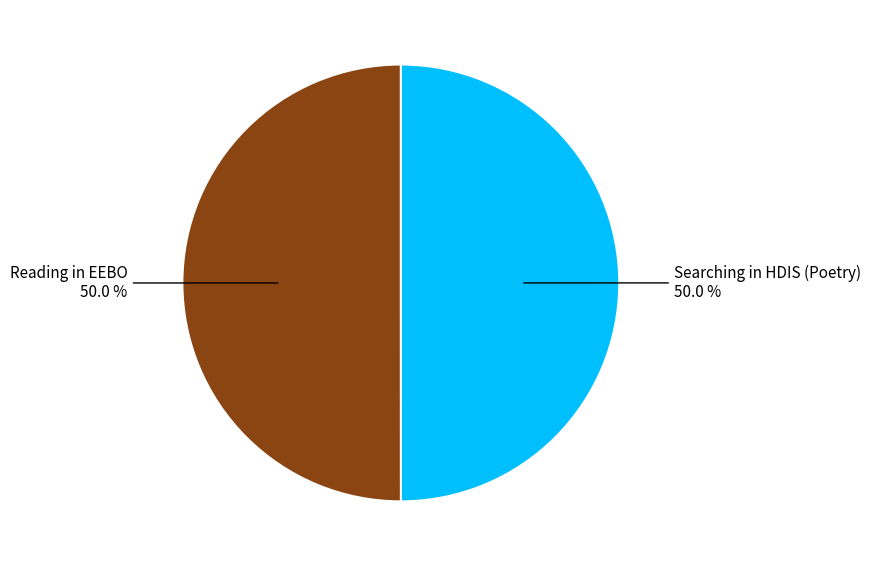

To the nearest percent, what is the average slice percentage?

50%